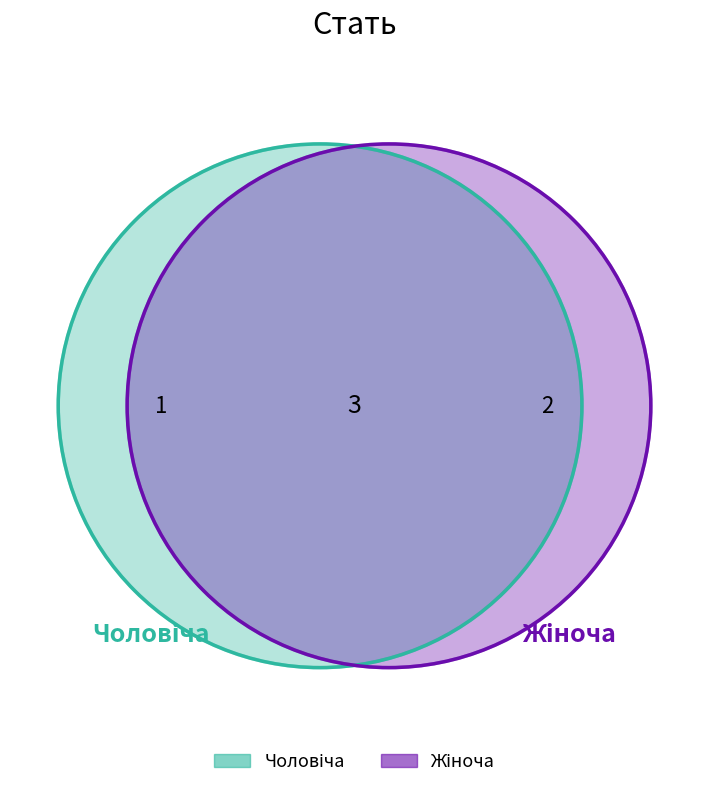

Combined, do Чоловіча and Жіноча account for over 50%?

Yes